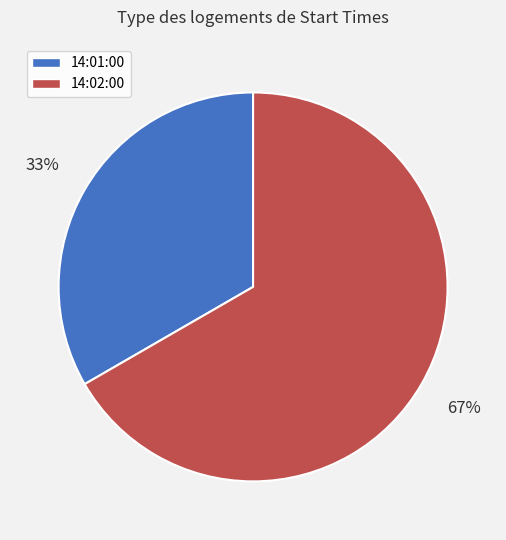

The 14:01:00 slice represents 33% of the pie. True or false?

True